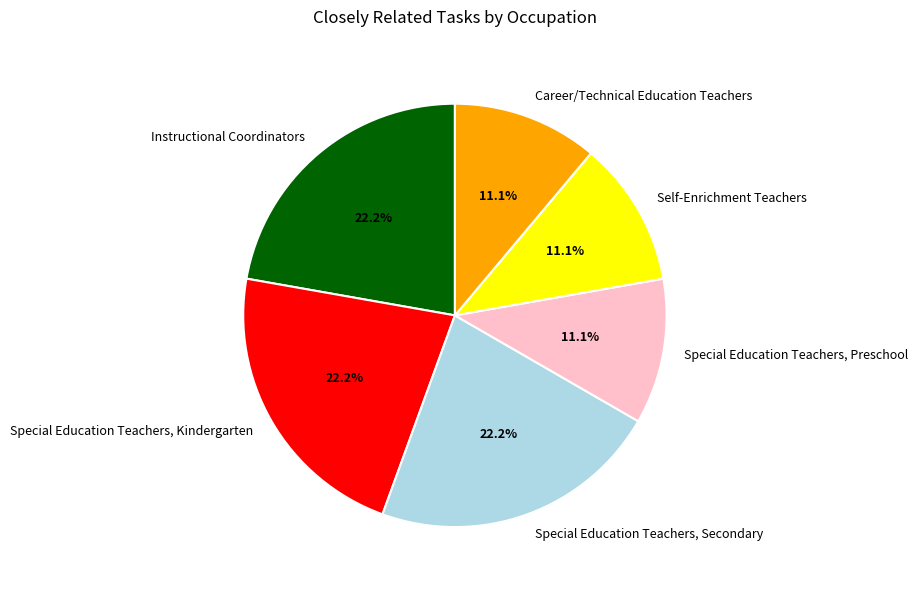

To the nearest percent, what is the average slice percentage?

17%